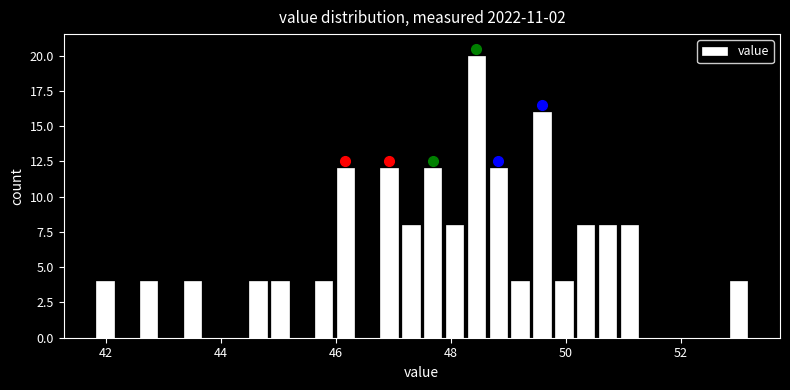

Around what value on the x-axis is the tallest bar? Give the approximate position of its centre, as read against the axis.

48.4